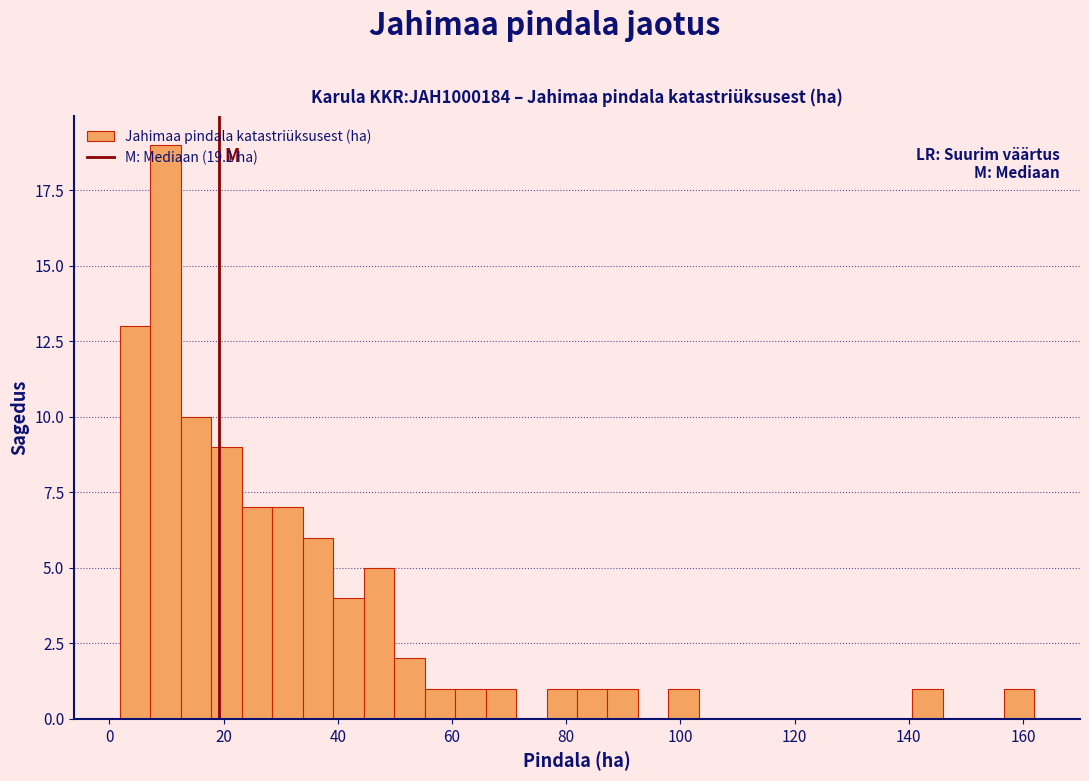

Around what value on the x-axis is the tallest bar? Give the approximate position of its centre, as read against the axis.

10